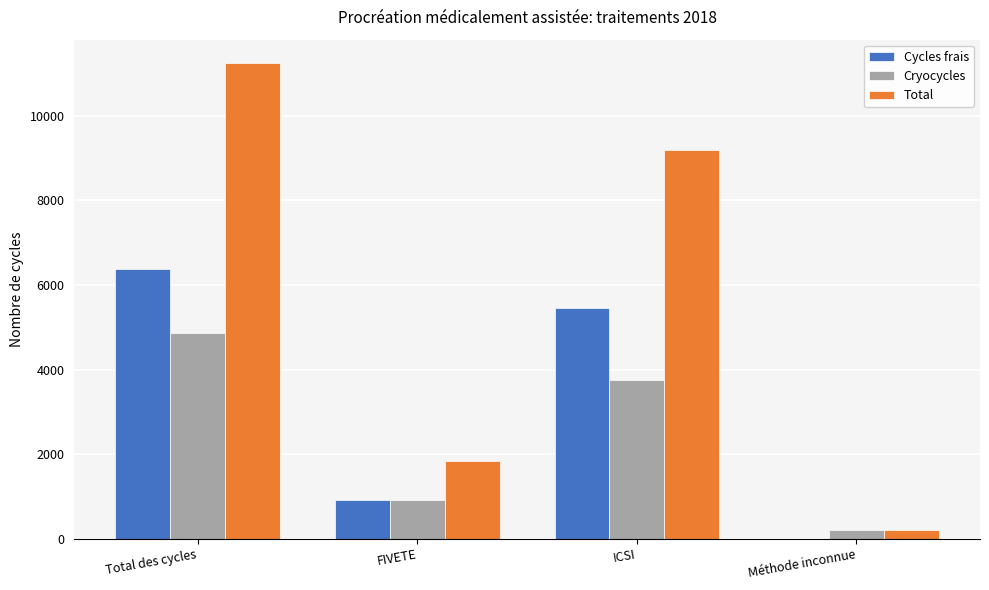

How many Cryocycles values are between 912 and 4871?

3